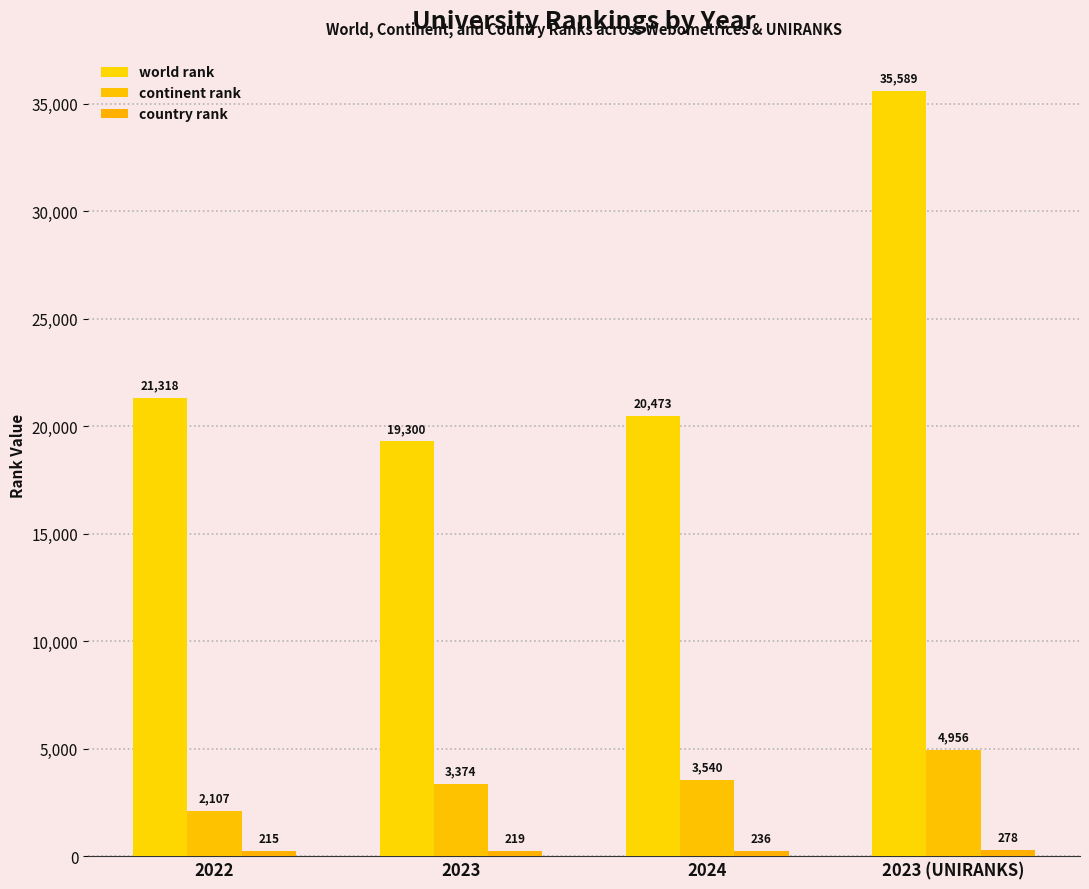

What is the label of the 4th bar from the right?

2022